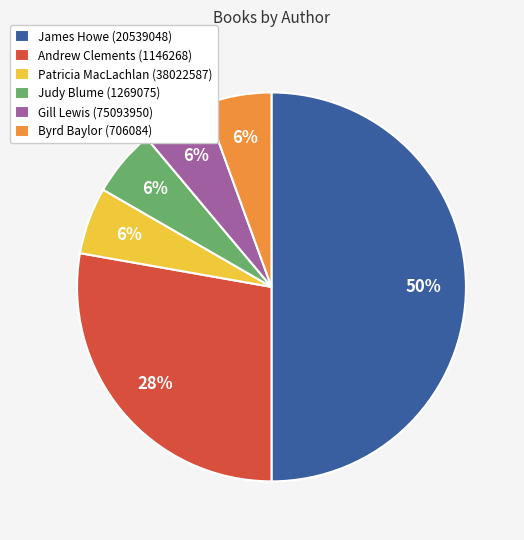

Which slice is the largest?

James Howe (20539048)